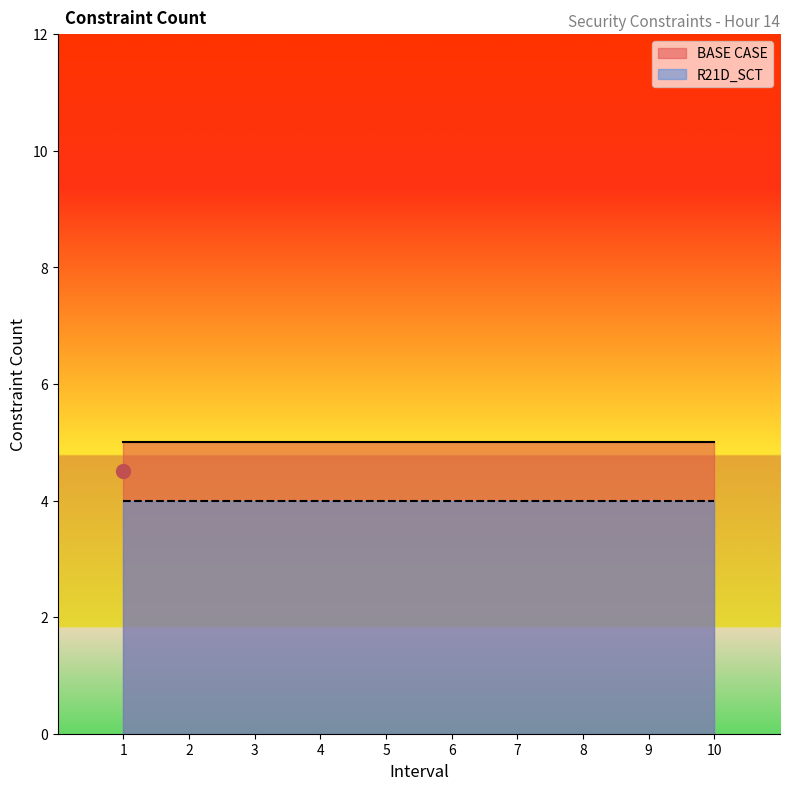

True or false: BASE CASE and R21D_SCT intersect in this chart.

False